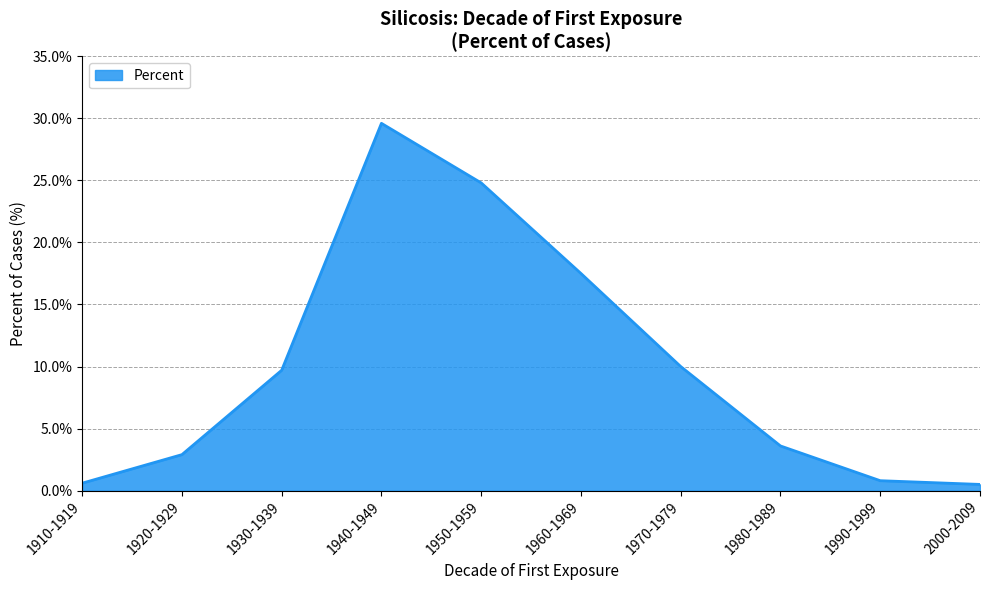

What is the maximum value shown in the chart?

29.6